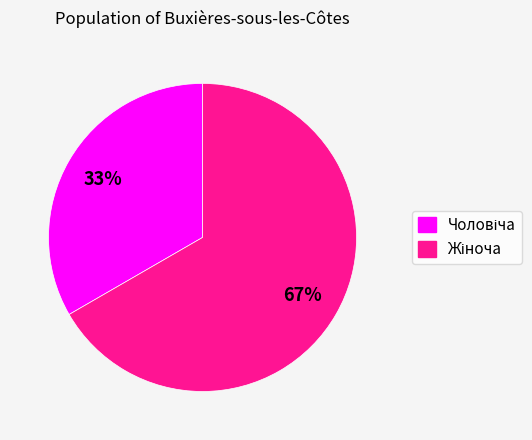

To the nearest percent, what is the average slice percentage?

50%